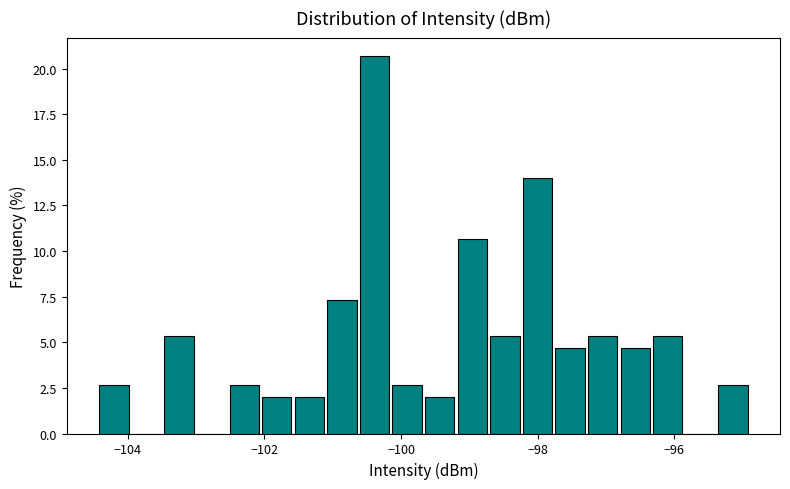

Around what value on the x-axis is the tallest bar? Give the approximate position of its centre, as read against the axis.

-100.4